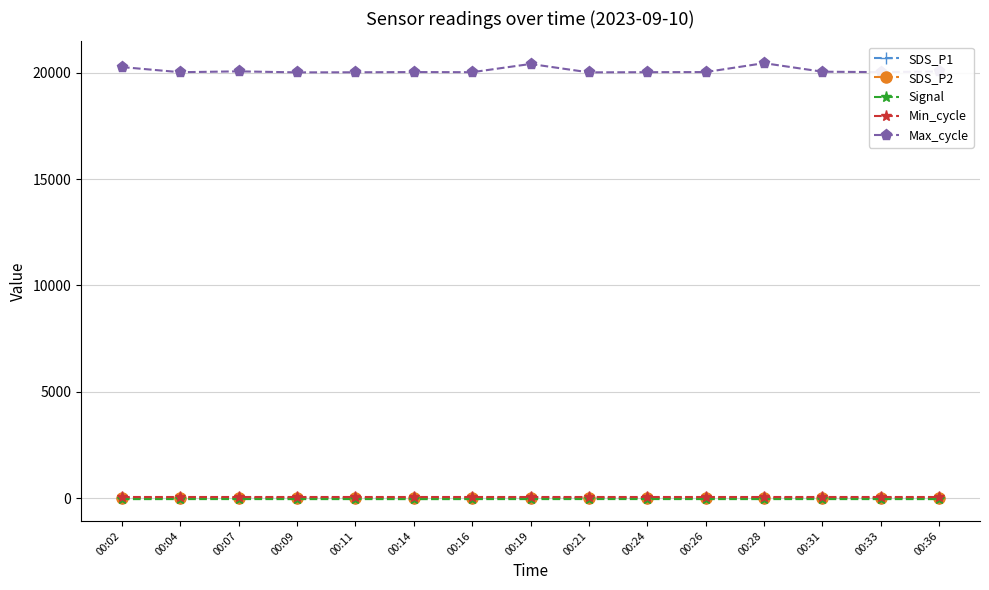

Which series has the largest range (max minus min)?

Max_cycle